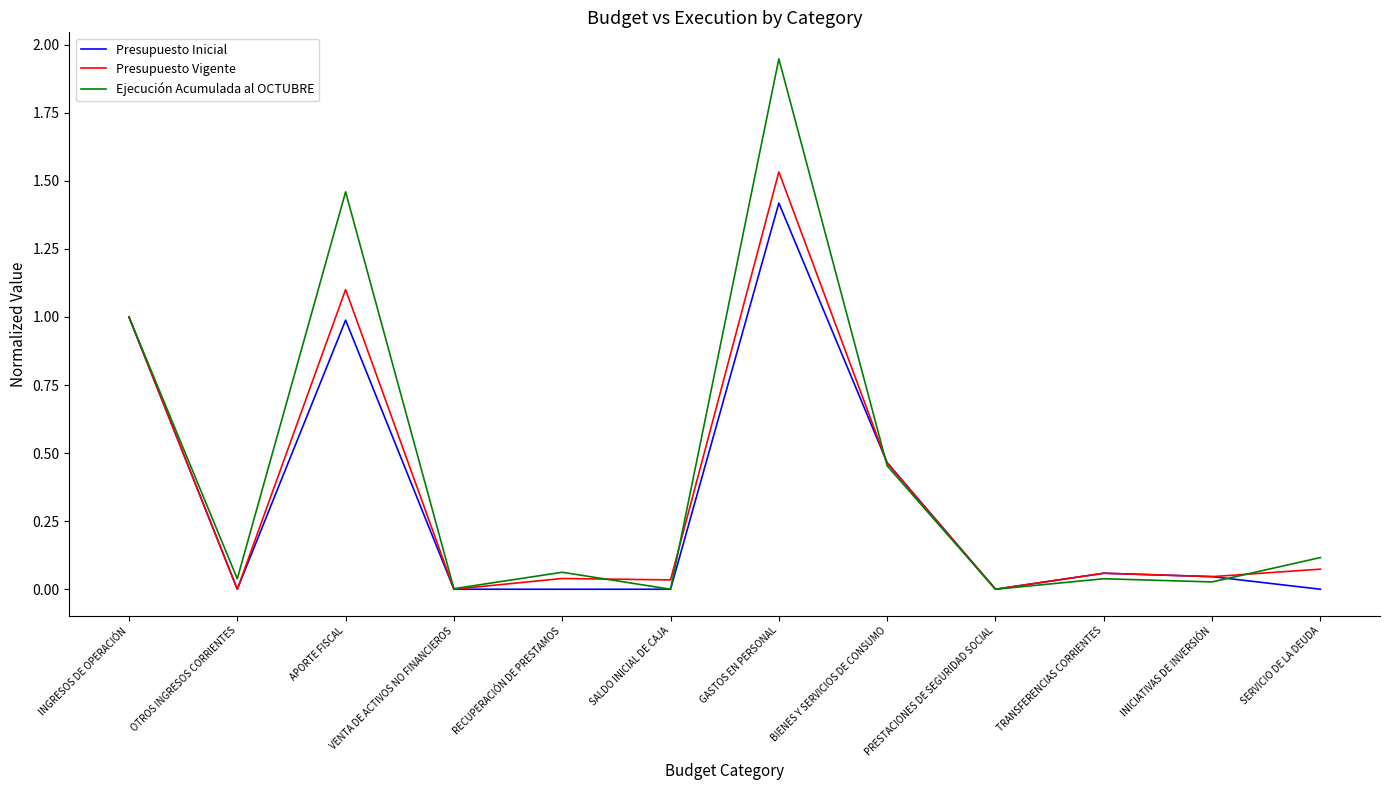

What position from the right is GASTOS EN PERSONAL?

6